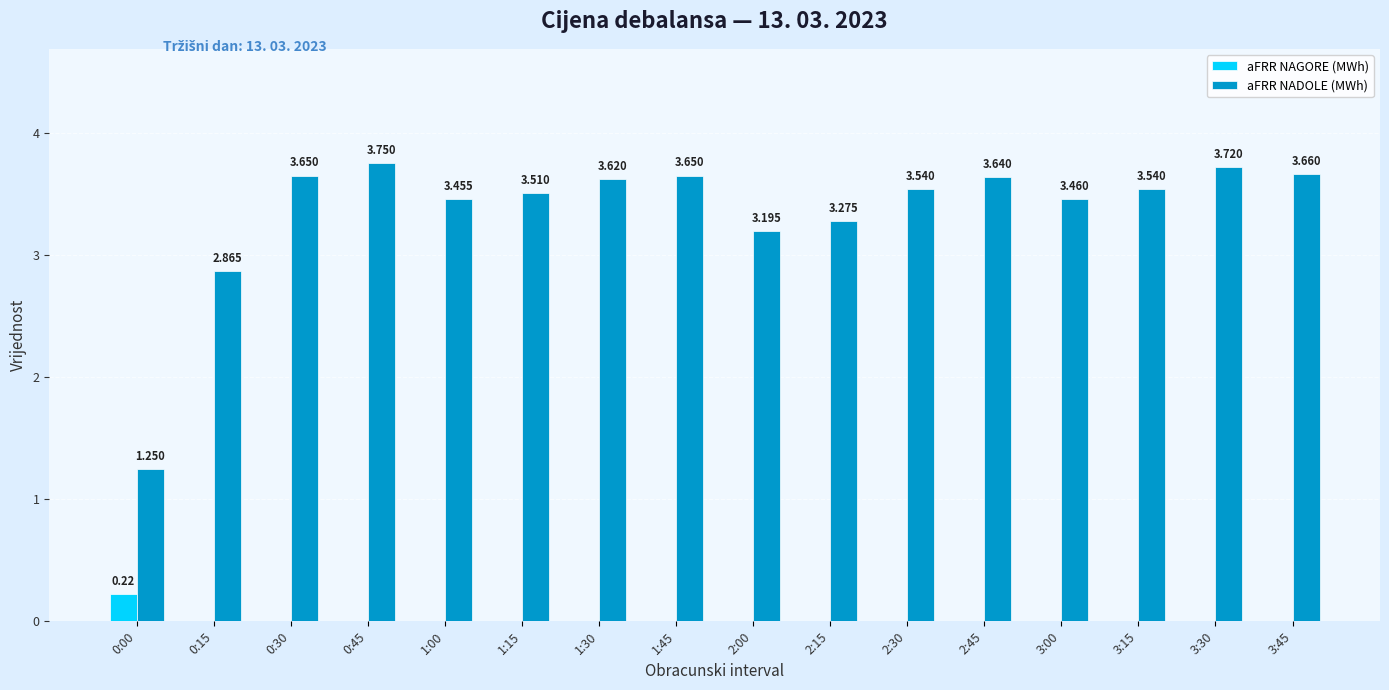

Is the value of aFRR NADOLE (MWh) at 3:00 greater than the value of aFRR NAGORE (MWh) at 1:30?

Yes